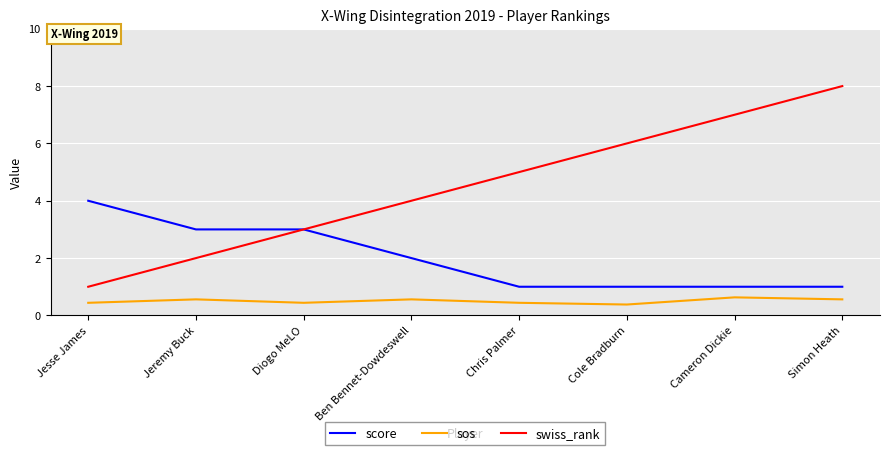

The sos series shows 0.6 at Simon Heath. True or false?

True